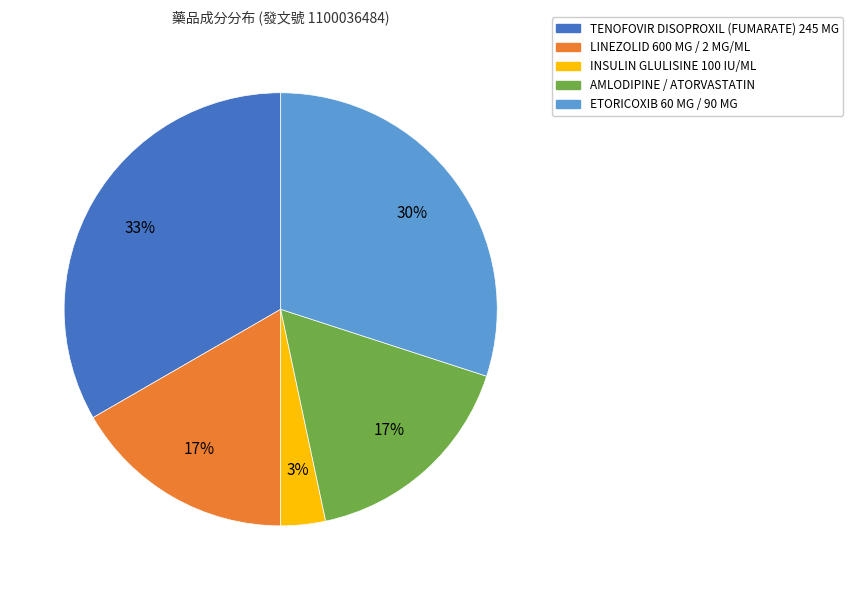

Does any single category account for the majority?

No